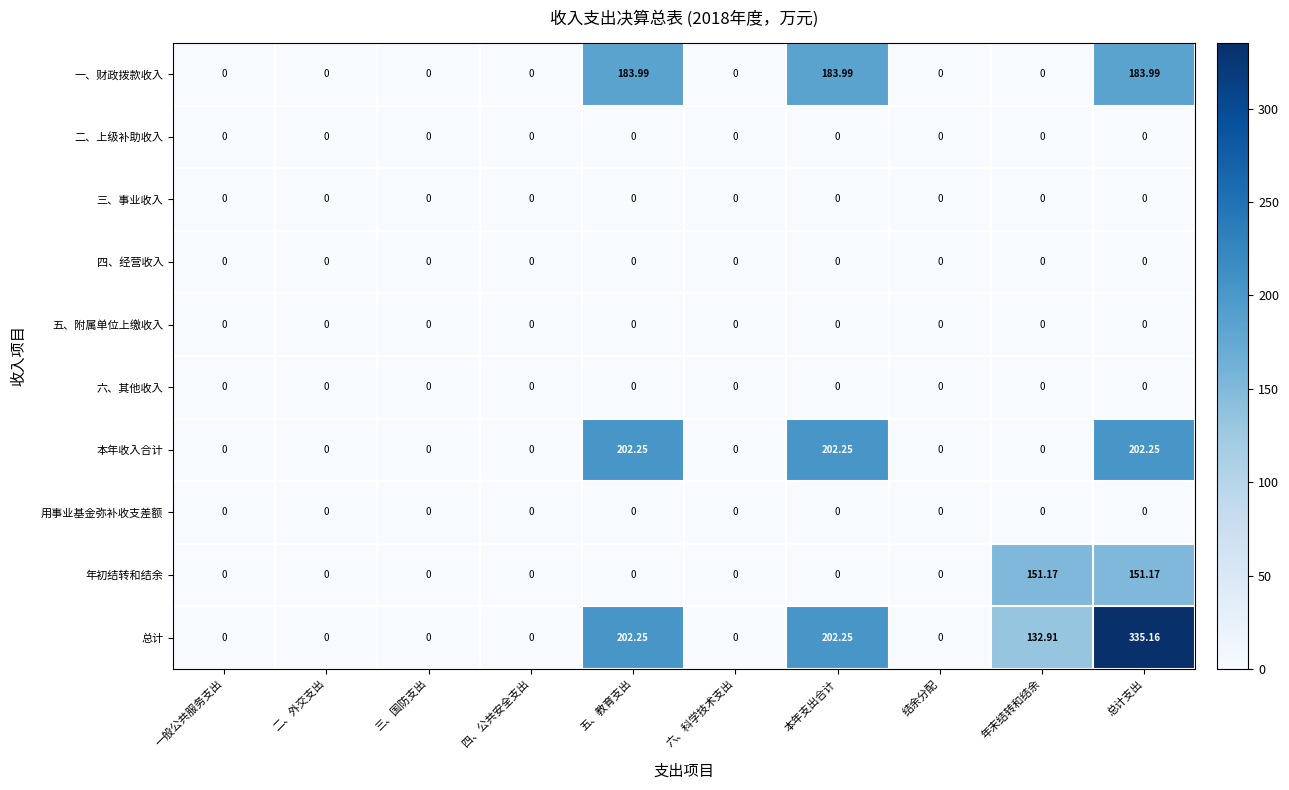

Which series has the widest spread of values?

总计